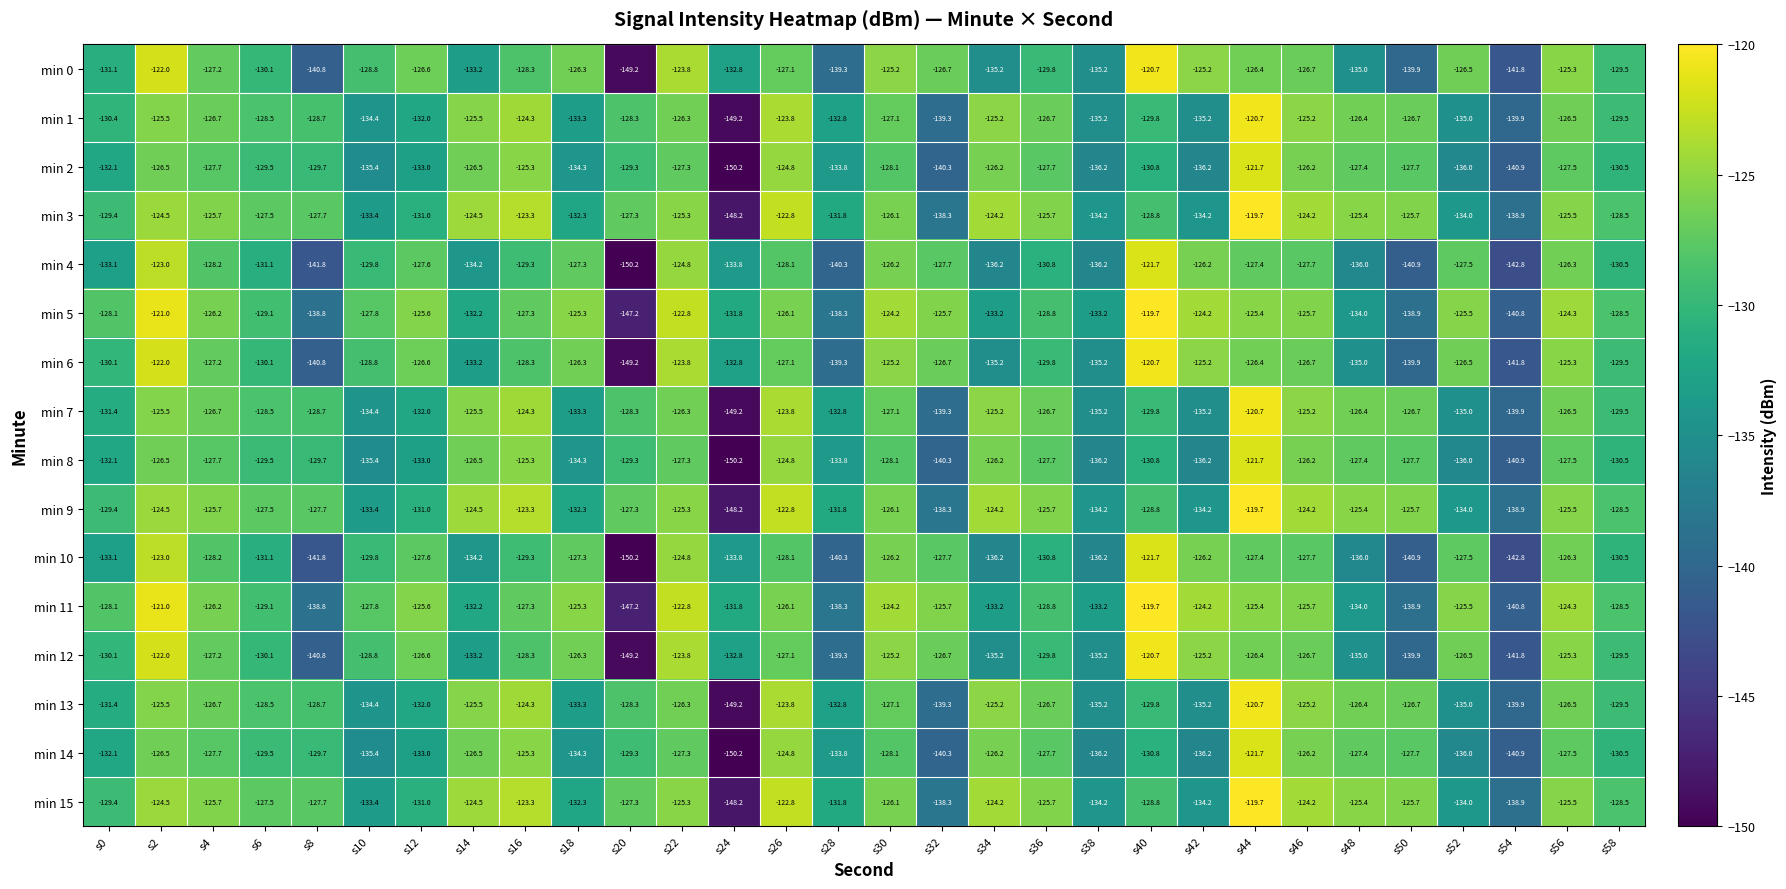

Count the number of data series in this chart.

16